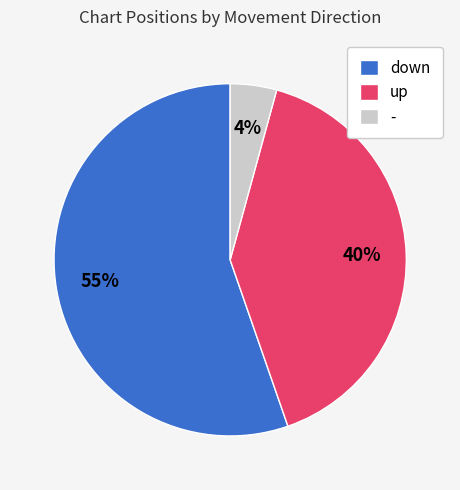

Count the number of slices in the pie.

3